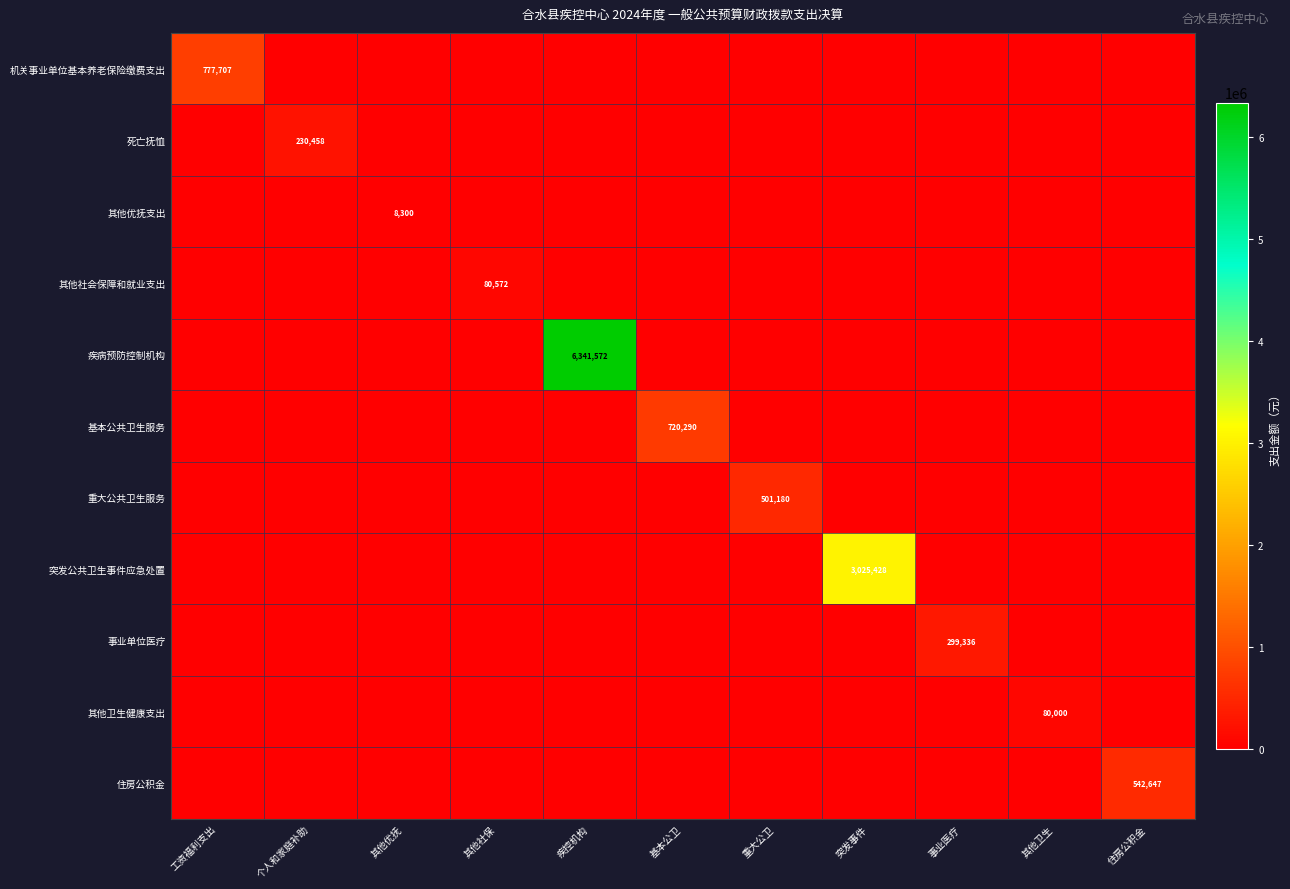

Is the value of 其他优抚支出 at 突发事件 greater than the value of 基本公共卫生服务 at 住房公积金?

No